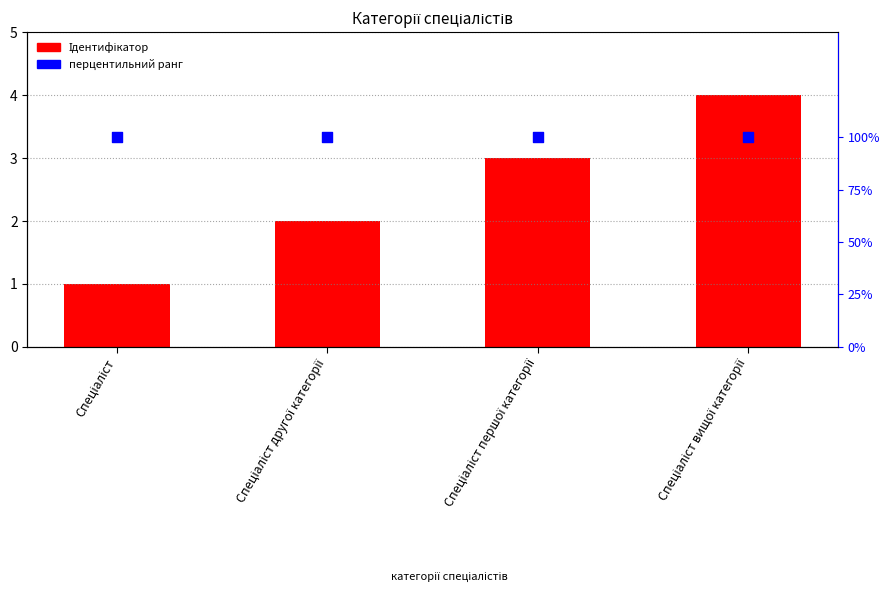

Which series has the largest total across all categories?

Ідентифікатор